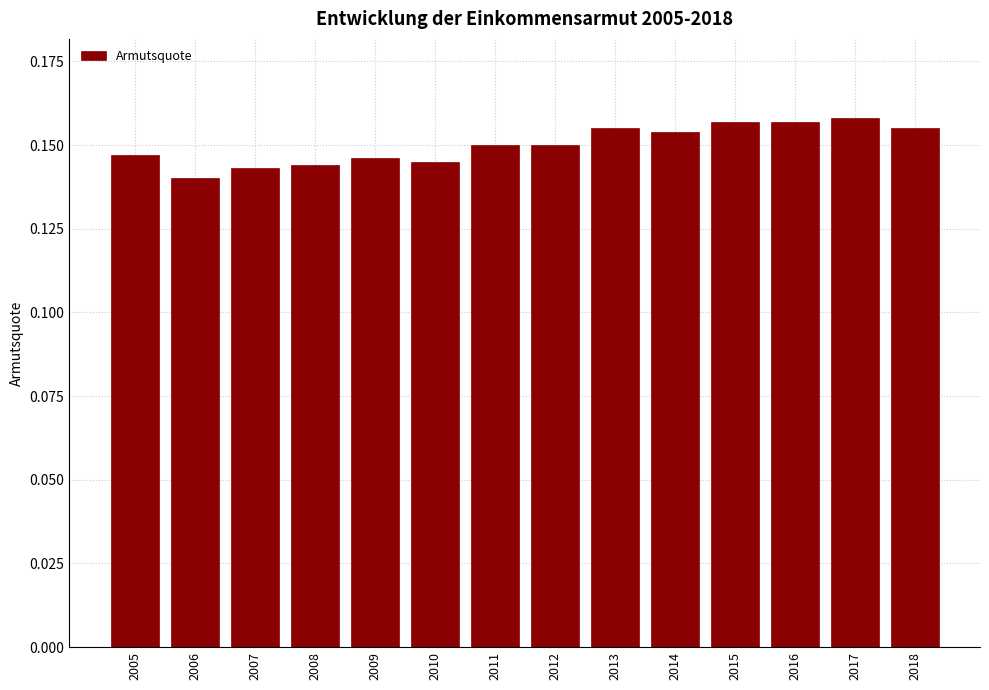

Which has a higher value, 2010 or 2006?

2010